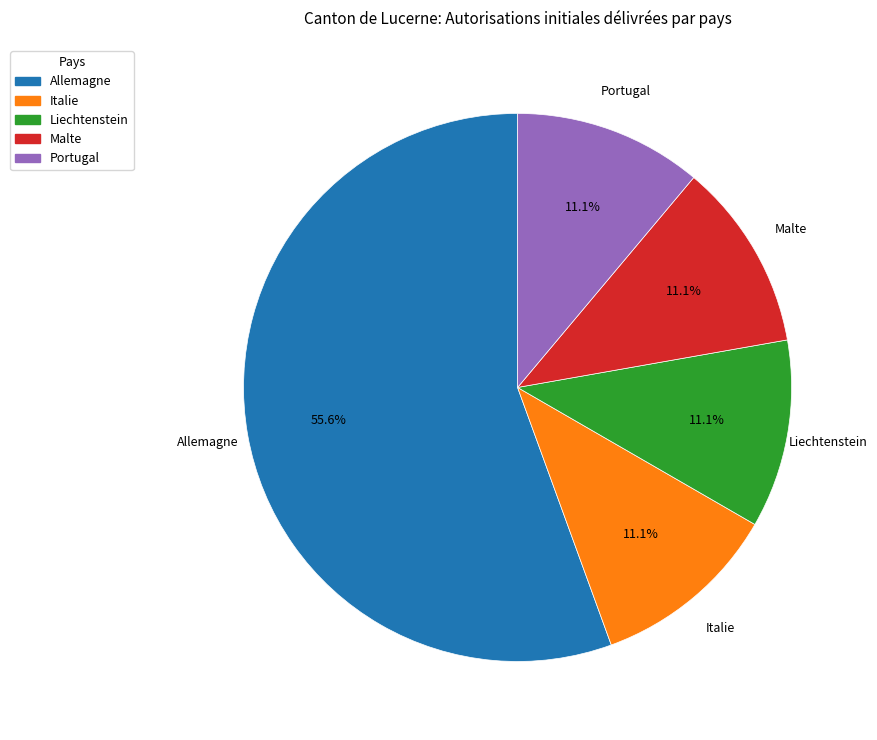

Which slice is the largest?

Allemagne